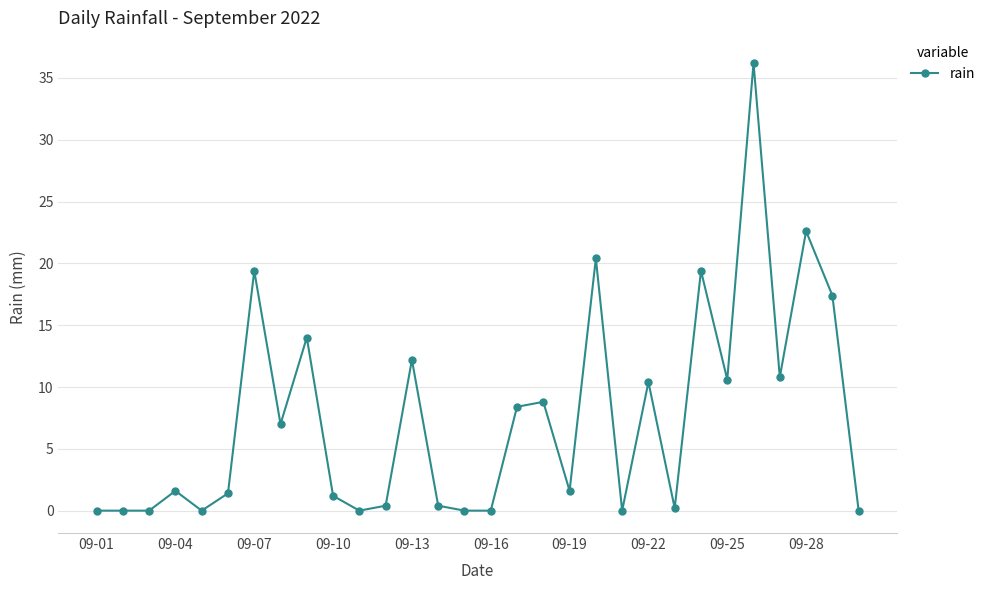

Reading left to right, transcribe all the data shown in this chart.

0.0	0.0	0.0	1.6	0.0	1.4	19.4	7.0	14.0	1.2	0.0	0.4	12.2	0.4	0.0	0.0	8.4	8.8	1.6	20.4	0.0	10.4	0.2	19.4	10.6	36.2	10.8	22.6	17.4	0.0